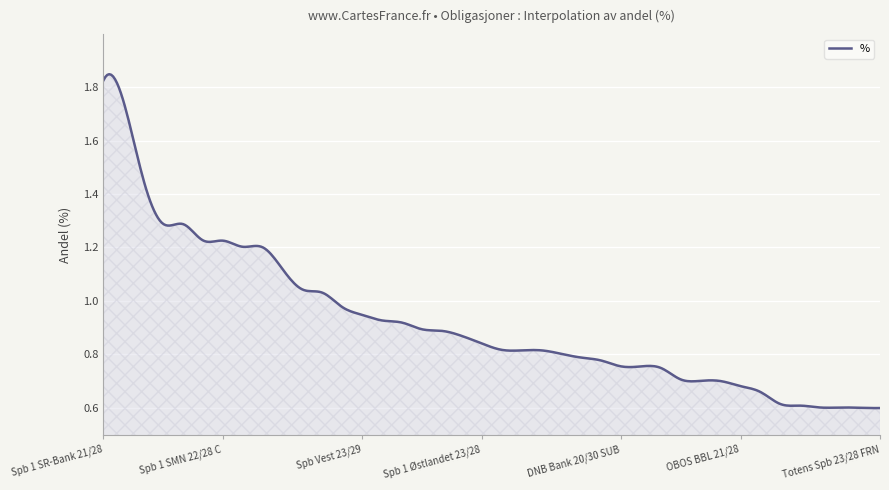

Does the chart have visible grid lines?

Yes